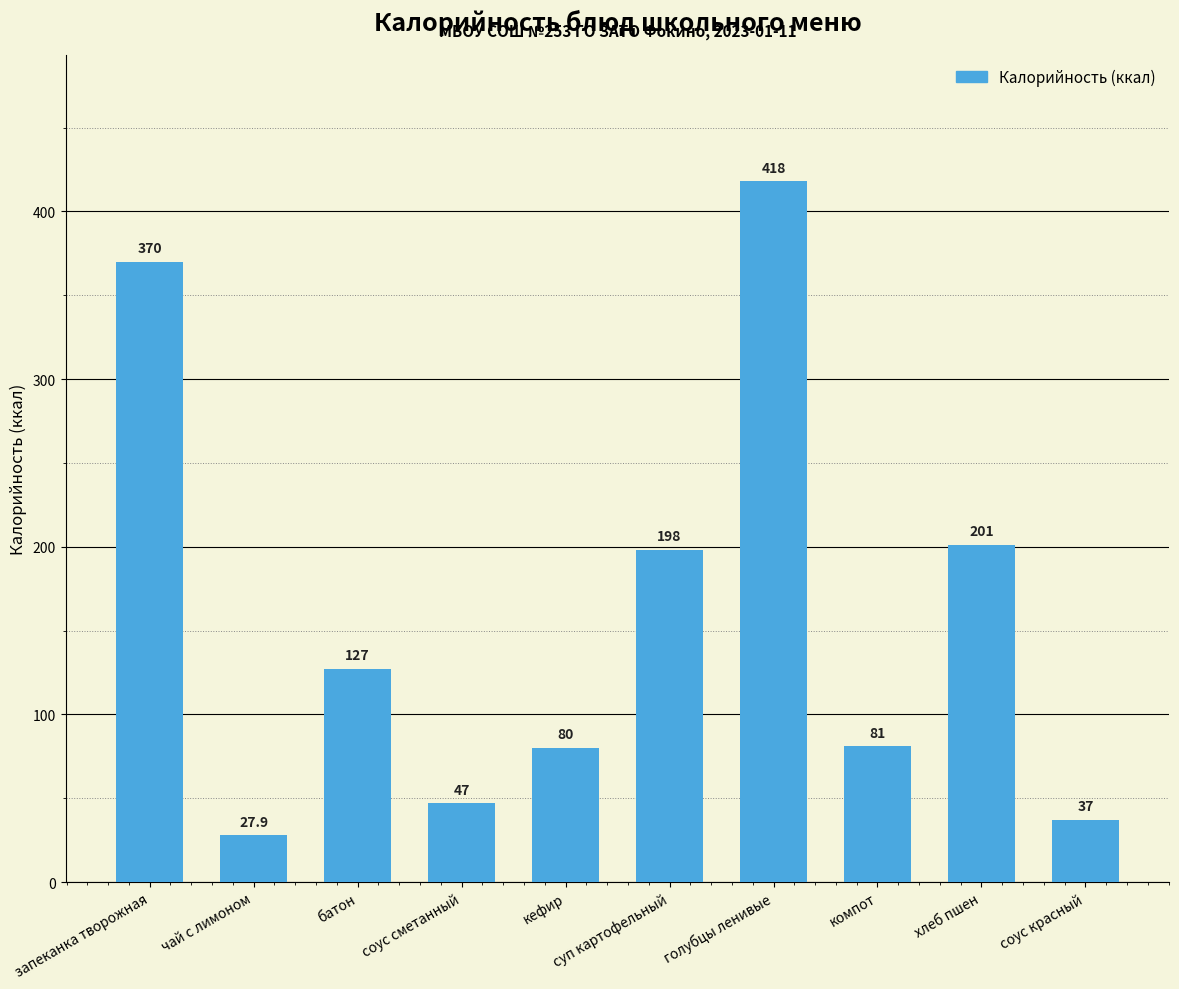

Reading left to right, list all the values displayed in this chart.

370.0	27.9	127.0	47.0	80.0	198.0	418.0	81.0	201.0	37.0